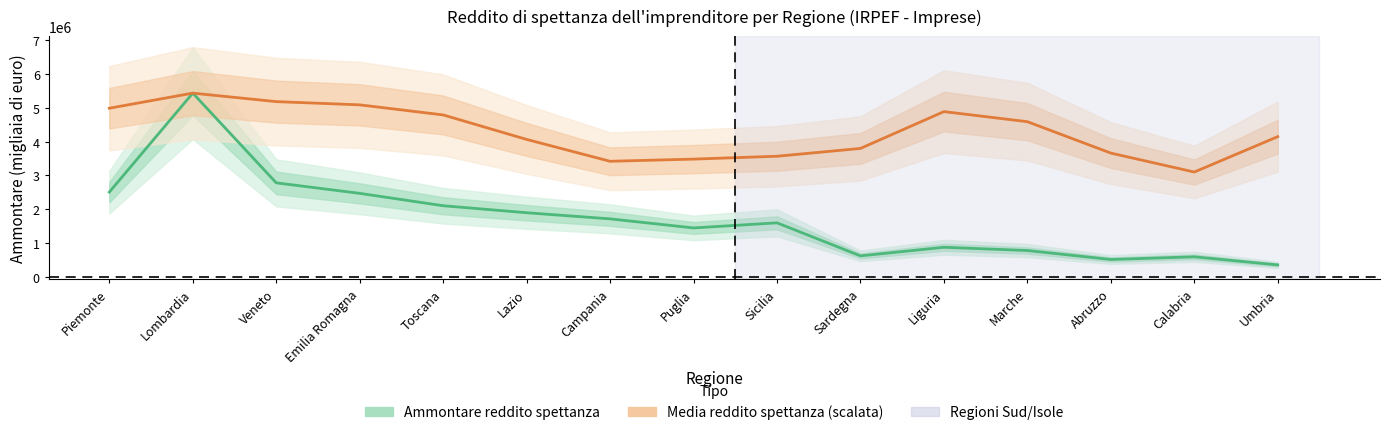

Between Puglia and Toscana, which is larger?

Toscana